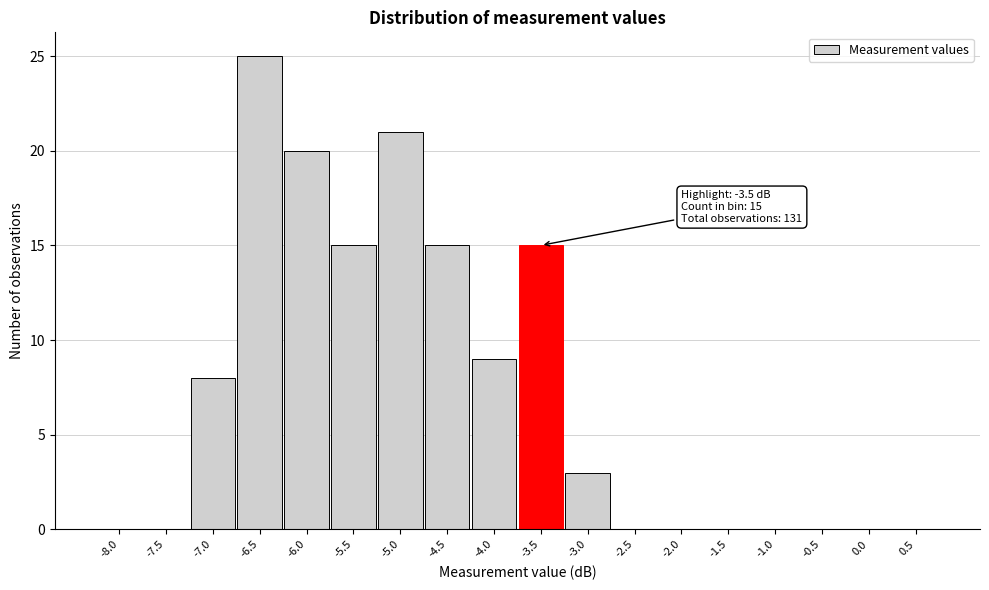

Reading right to left, list all the values displayed in this chart.

0.5=0	0.0=0	-0.5=0	-1.0=0	-1.5=0	-2.0=0	-2.5=0	-3.0=3	-3.5=15	-4.0=9	-4.5=15	-5.0=21	-5.5=15	-6.0=20	-6.5=25	-7.0=8	-7.5=0	-8.0=0